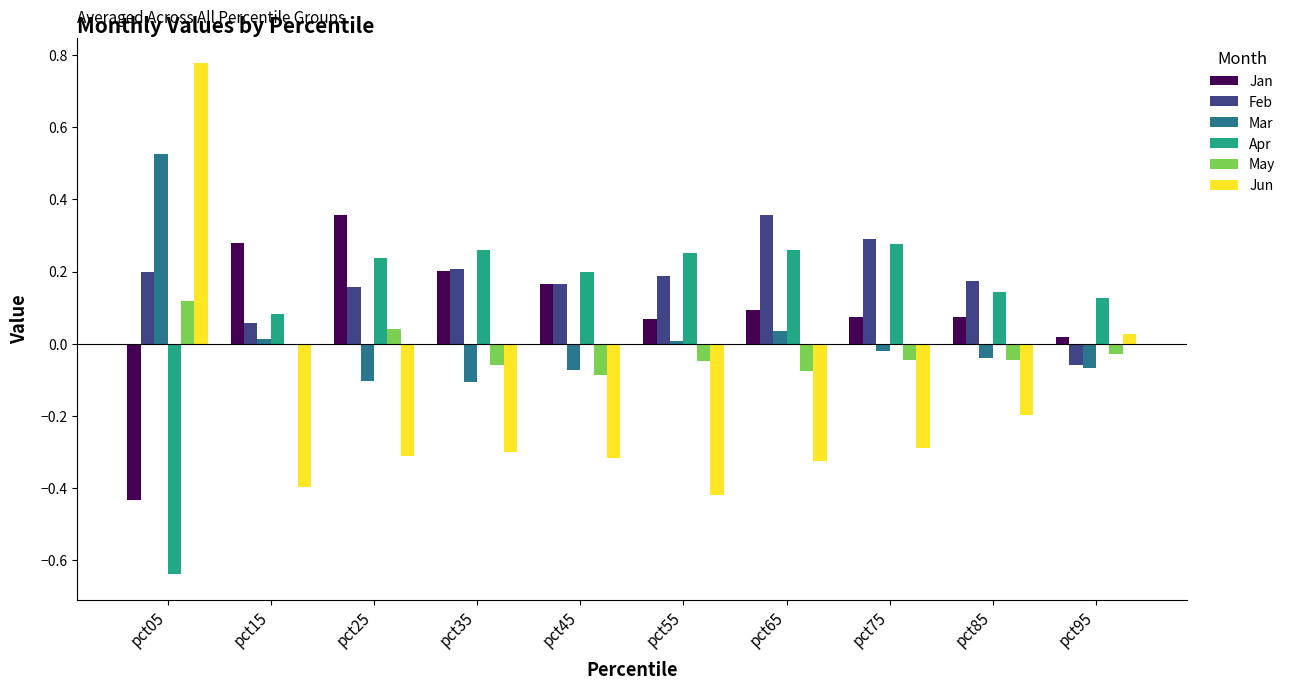

How many groups of bars are there?

10